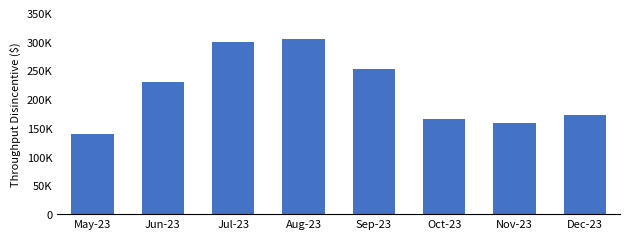

Does the chart contain any negative values?

No